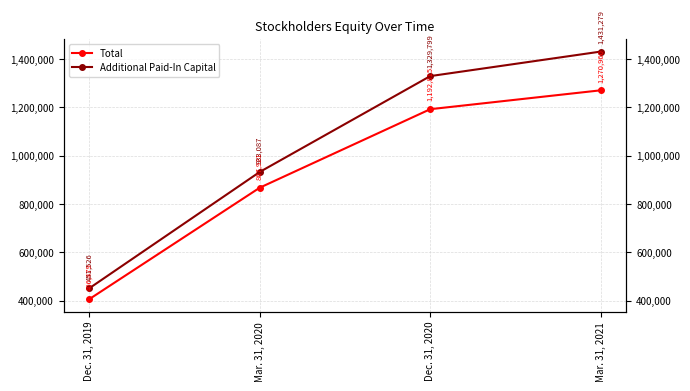

Reading left to right, extract all data points from this chart.

Total: 406479	867921	1192815	1270960
Additional Paid-In Capital: 451526	933087	1329799	1431279